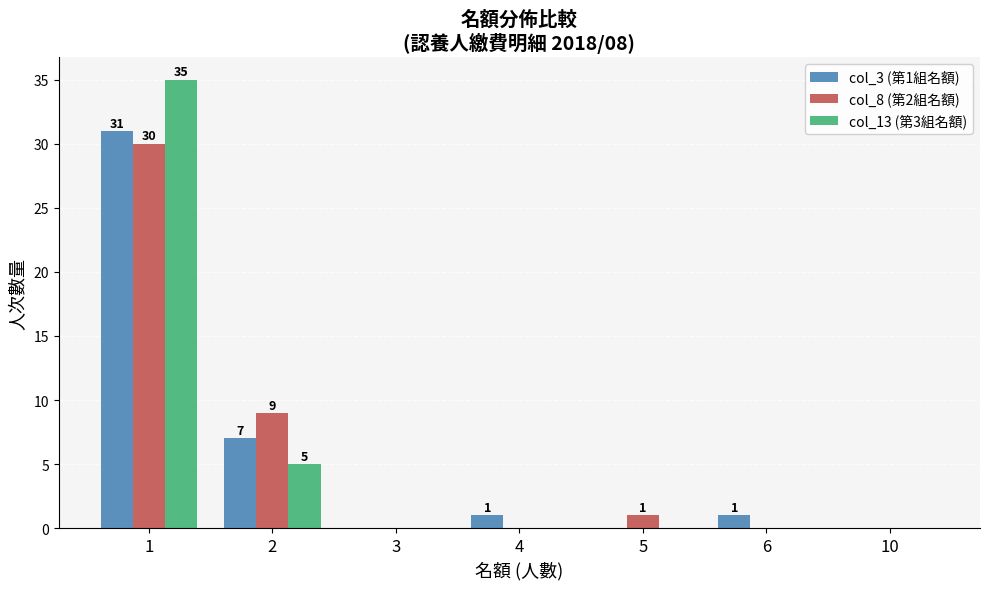

Is the value of col_3 (第1組名額) at 1 greater than the value of col_13 (第3組名額) at 2?

Yes